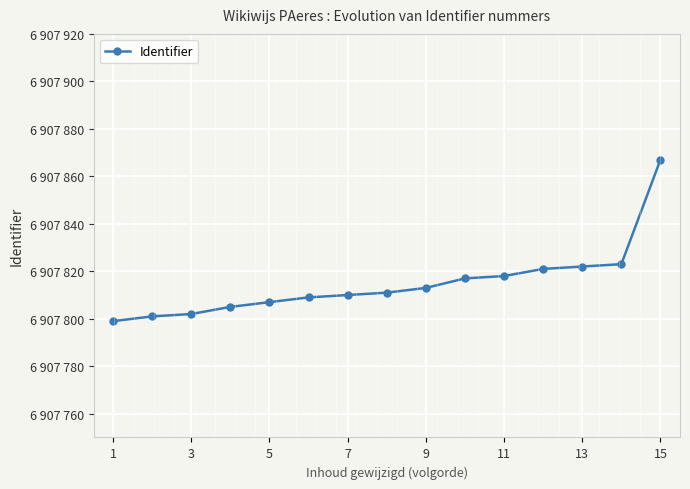

What is the value of the 5th point from the left?

6907807